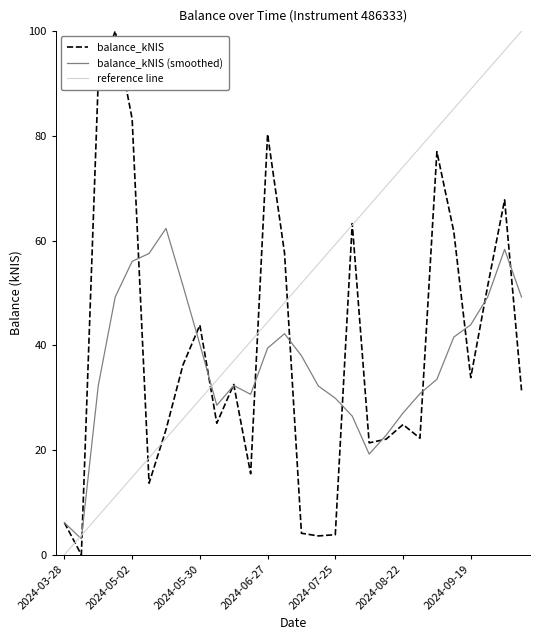

What is the label of the 1st point from the right?

2024-10-10